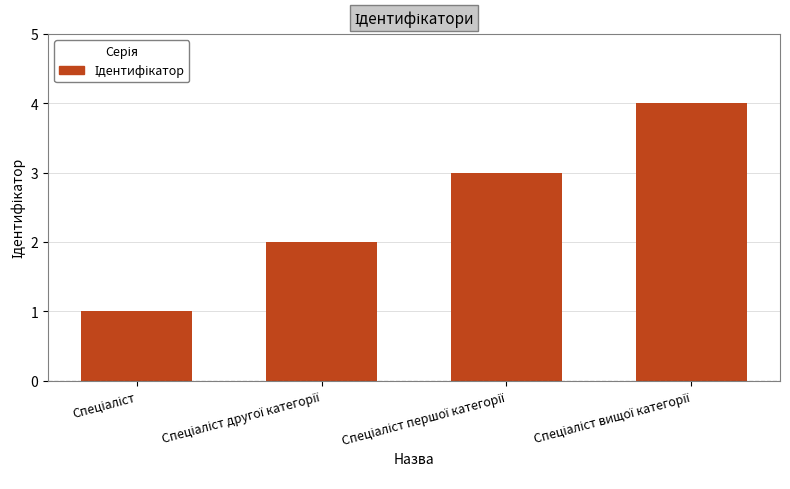

What is the greatest value displayed?

4